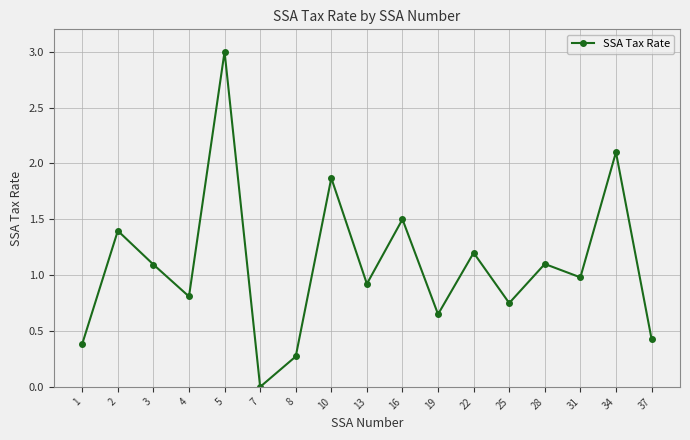

What is the difference between the values at 4 and 10?

1.1